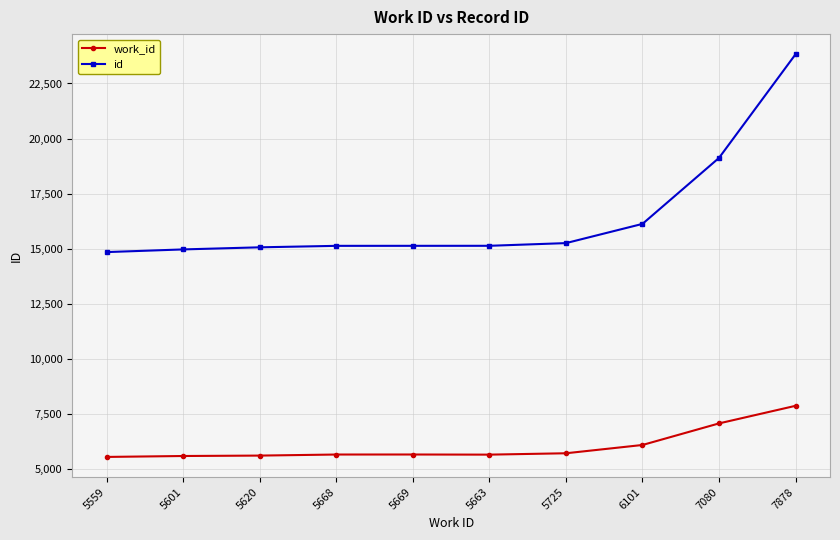

True or false: work_id and id intersect in this chart.

False